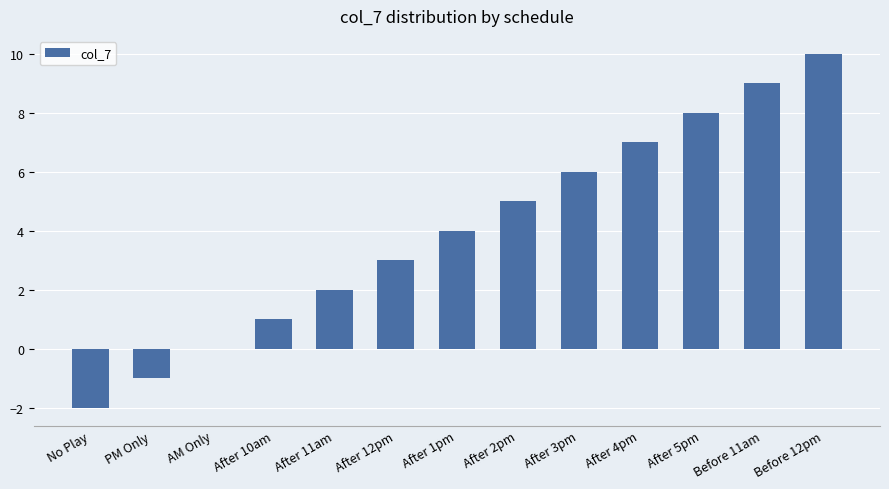

What is the maximum value shown in the chart?

10